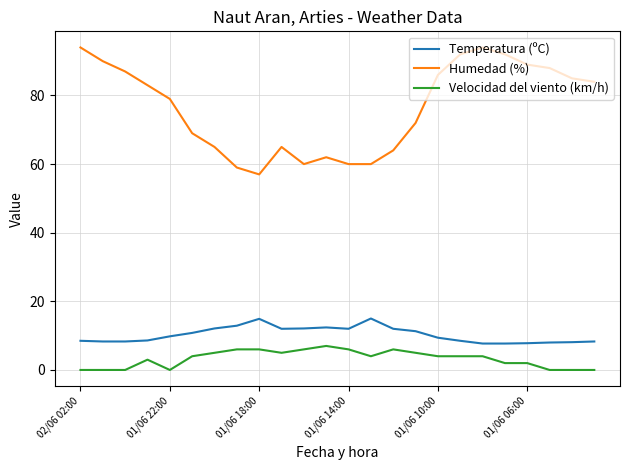

What is the maximum value shown in the chart?

94.0